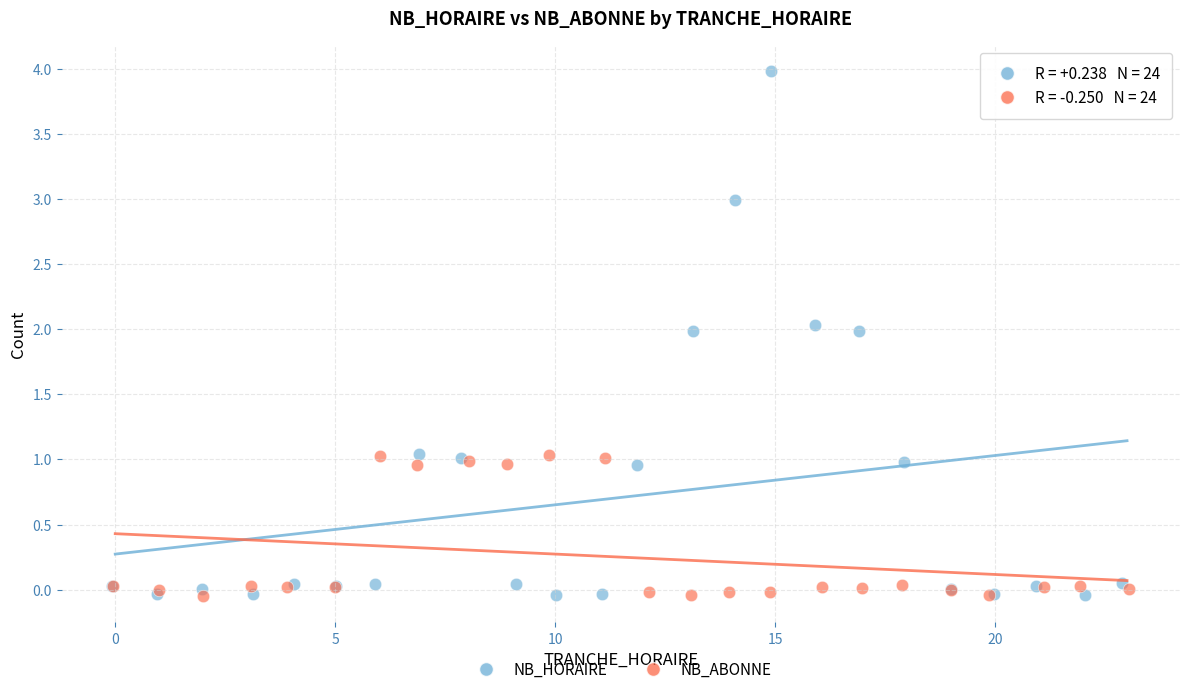

Which series has the largest Y range (max minus min)?

NB_HORAIRE